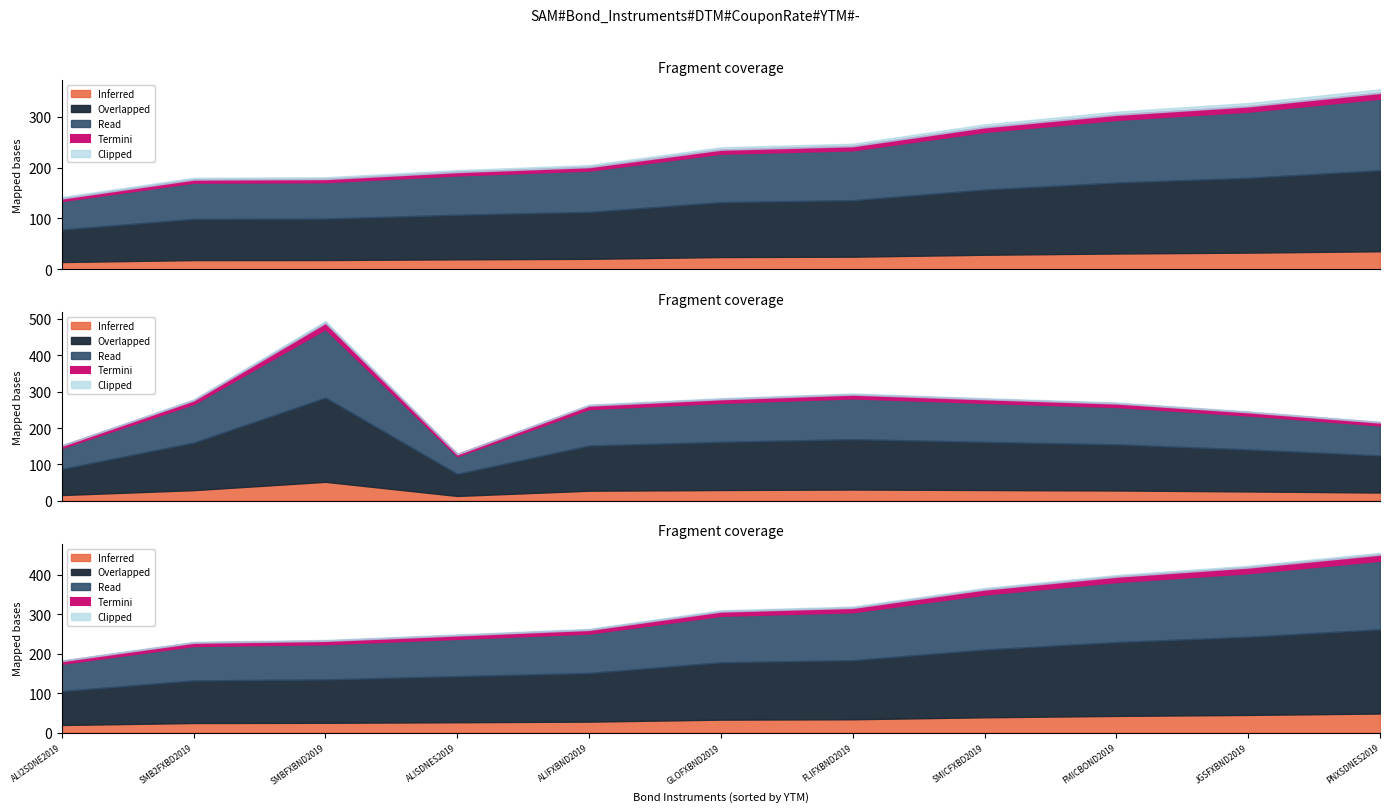

Between SMB2FXBD2019 and ALI2SDNE2019, which is larger?

SMB2FXBD2019